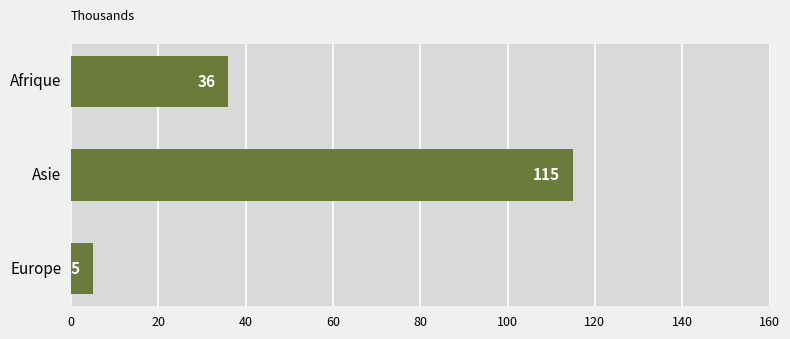

The value at Asie is 115. True or false?

True